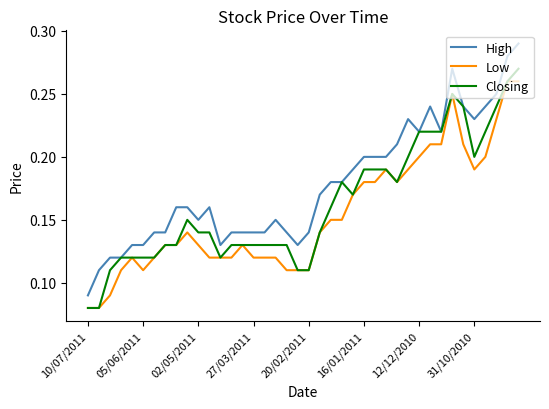

How many Closing values are between 0 and 1?

40